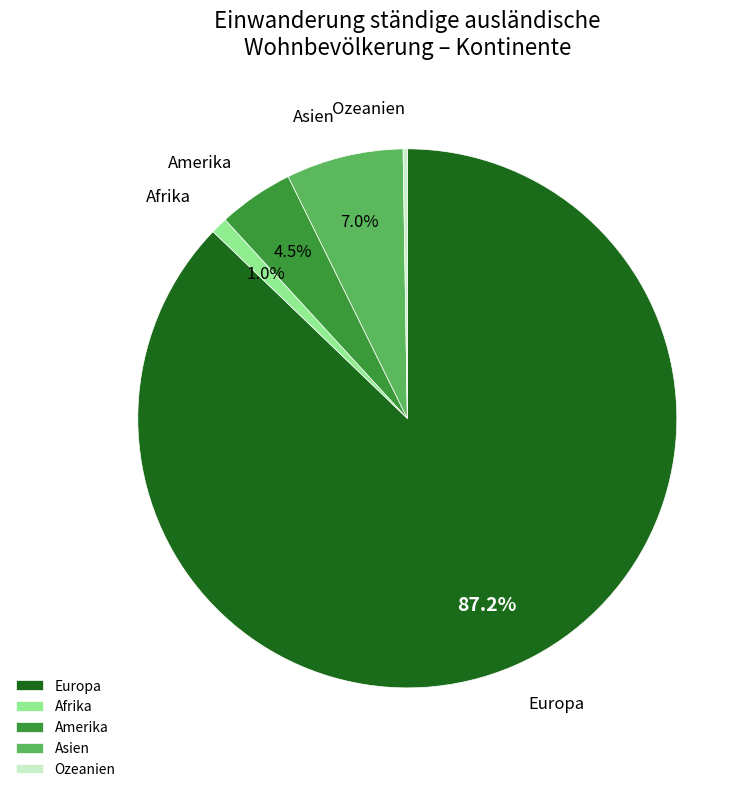

To the nearest percent, what is the difference between the largest and smallest slice percentages?

87%